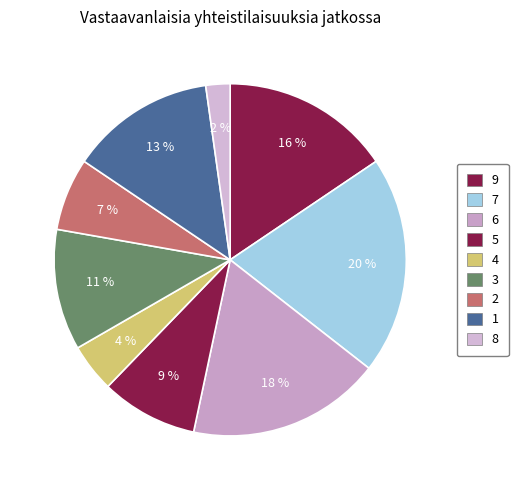

What is the largest slice in the pie chart?

7